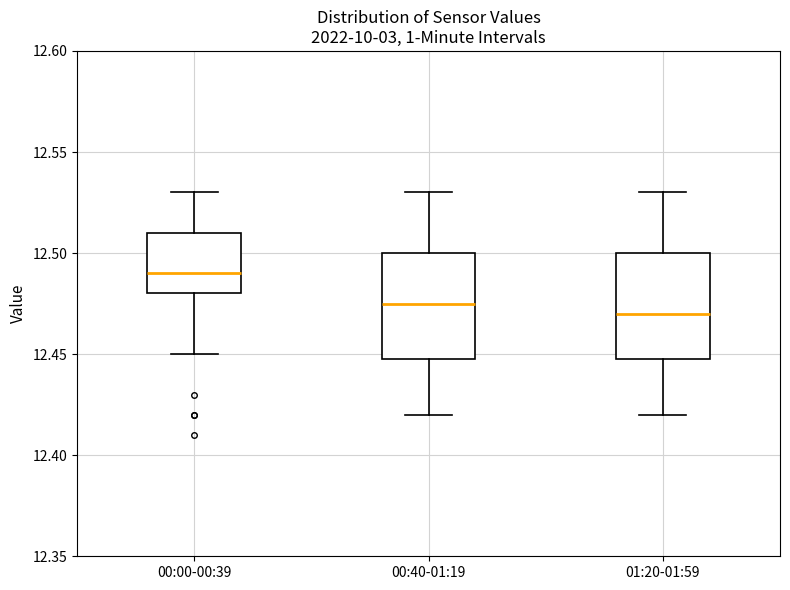

Which box's median line is the highest?

00:00-00:39